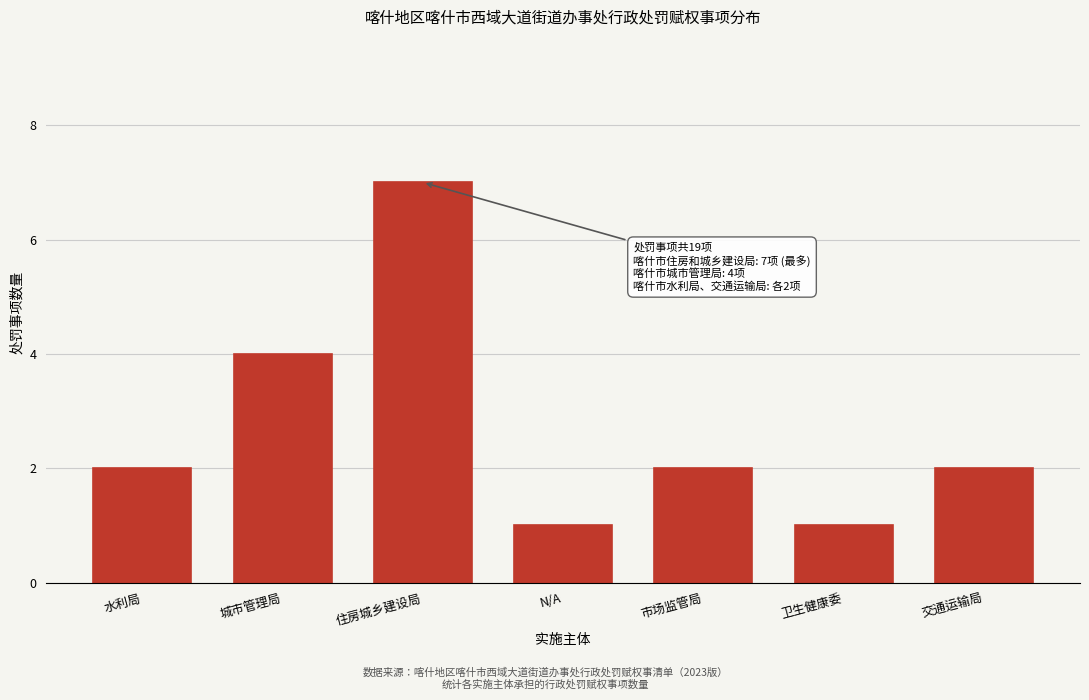

Reading left to right, extract all data points from this chart.

水利局=2	城市管理局=4	住房城乡建设局=7	N/A=1	市场监管局=2	卫生健康委=1	交通运输局=2